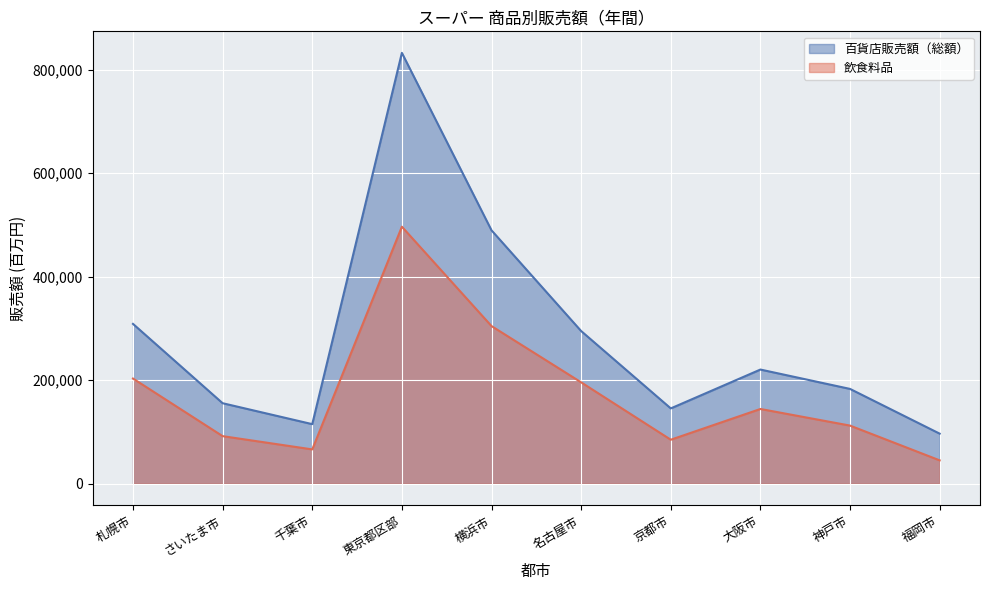

The value of 百貨店販売額（総額） at 福岡市 is 49259. True or false?

False